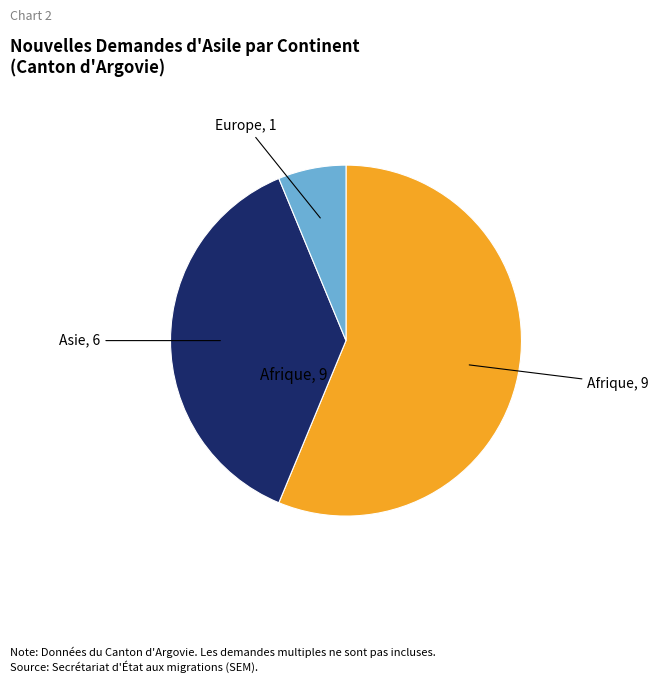

Count the number of slices in the pie.

3